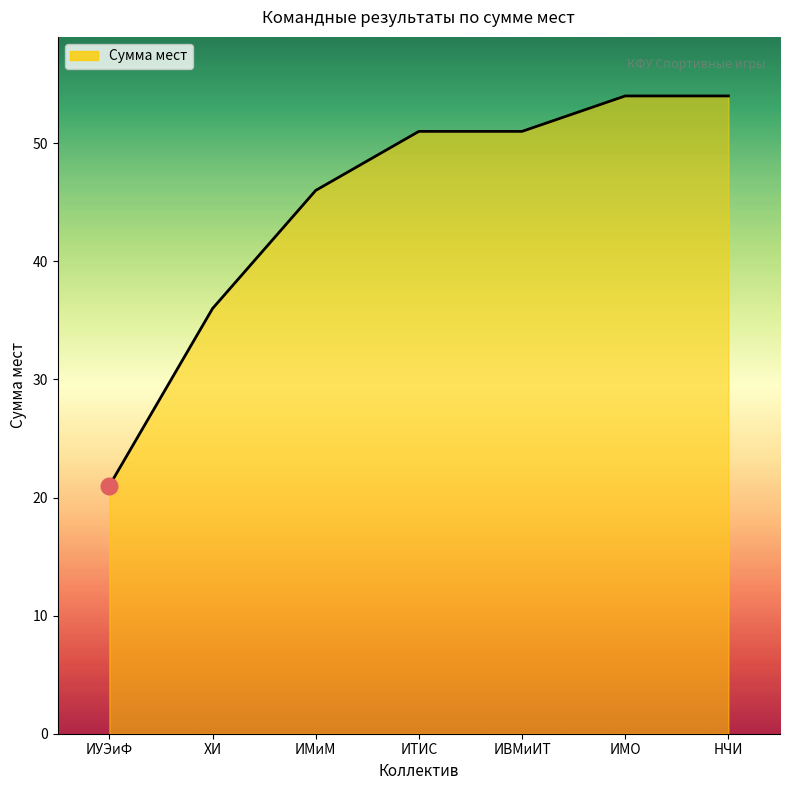

What position from the right is ИТИС?

4